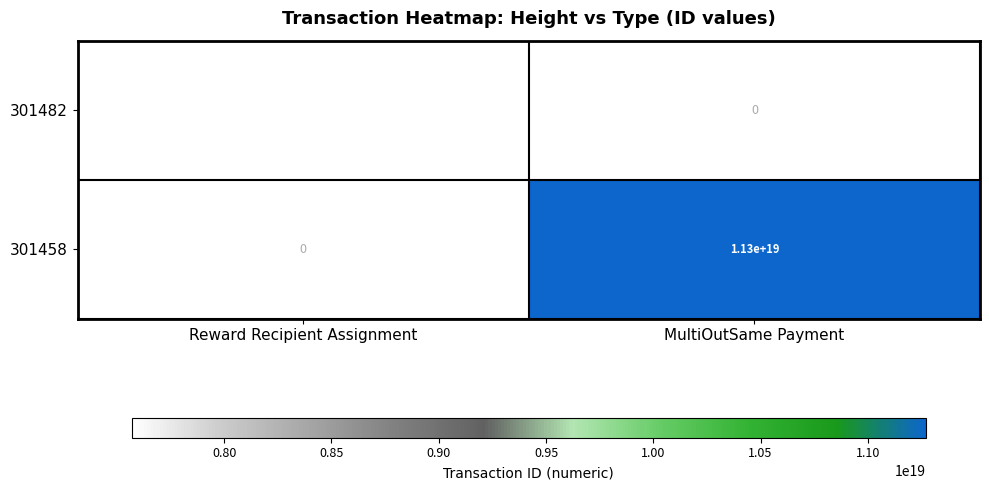

List the series in order of their overall mean, lowest first.

301482, 301458